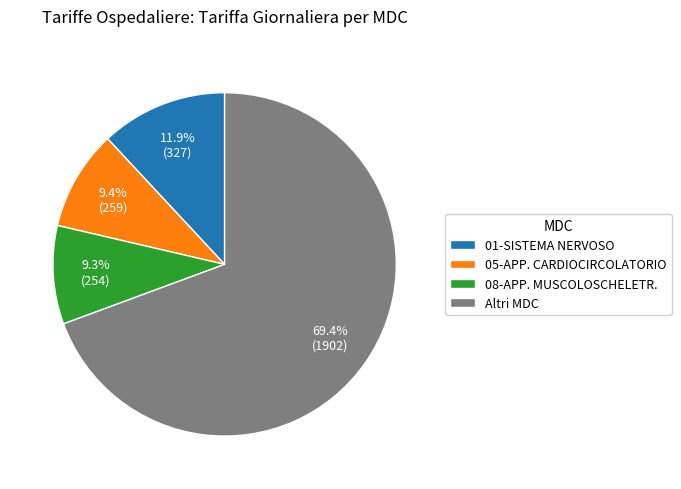

What percentage is NOT represented by 05-APP. CARDIOCIRCOLATORIO?

90.6%